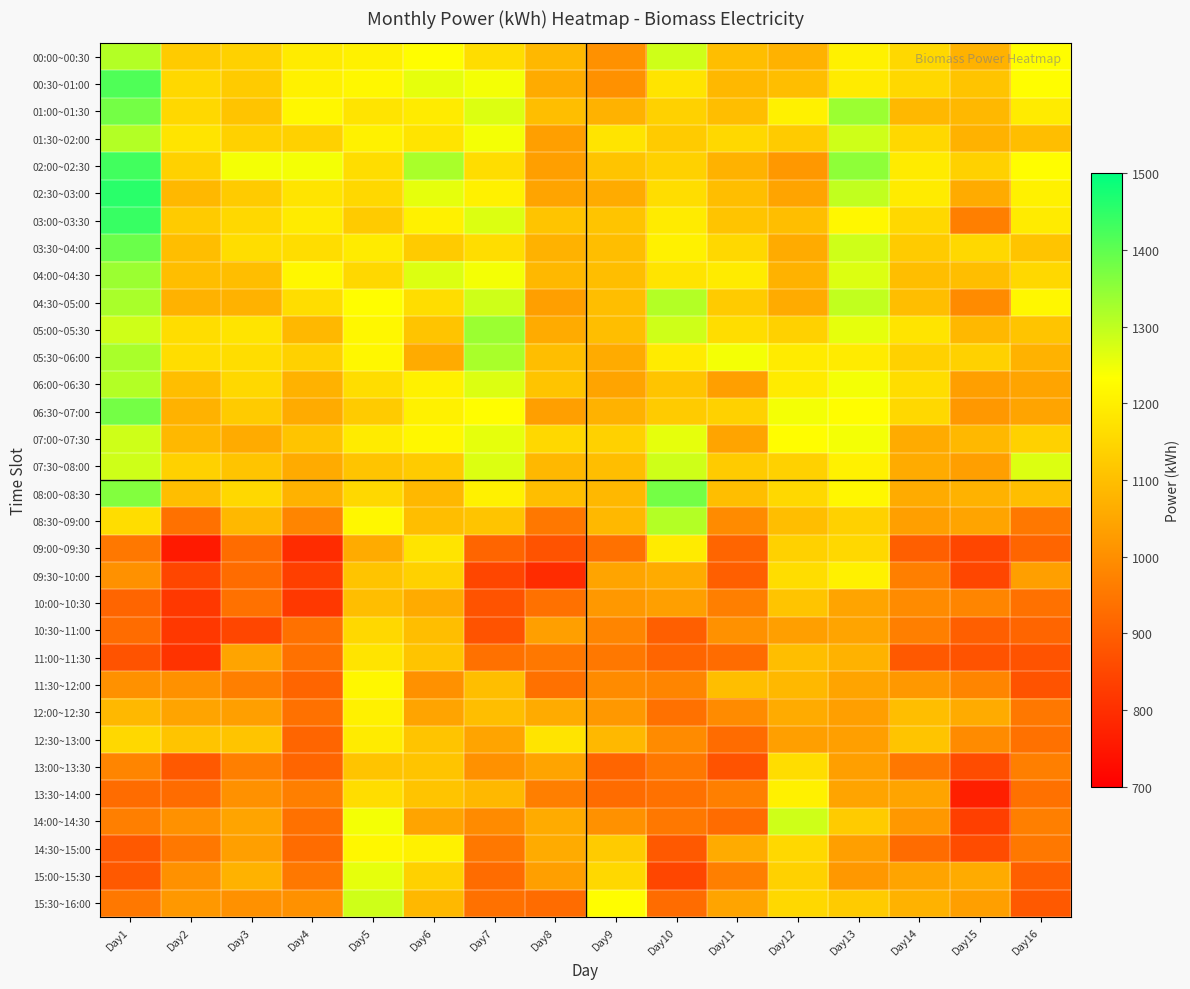

At which category is the sum across all series the highest?

Day5